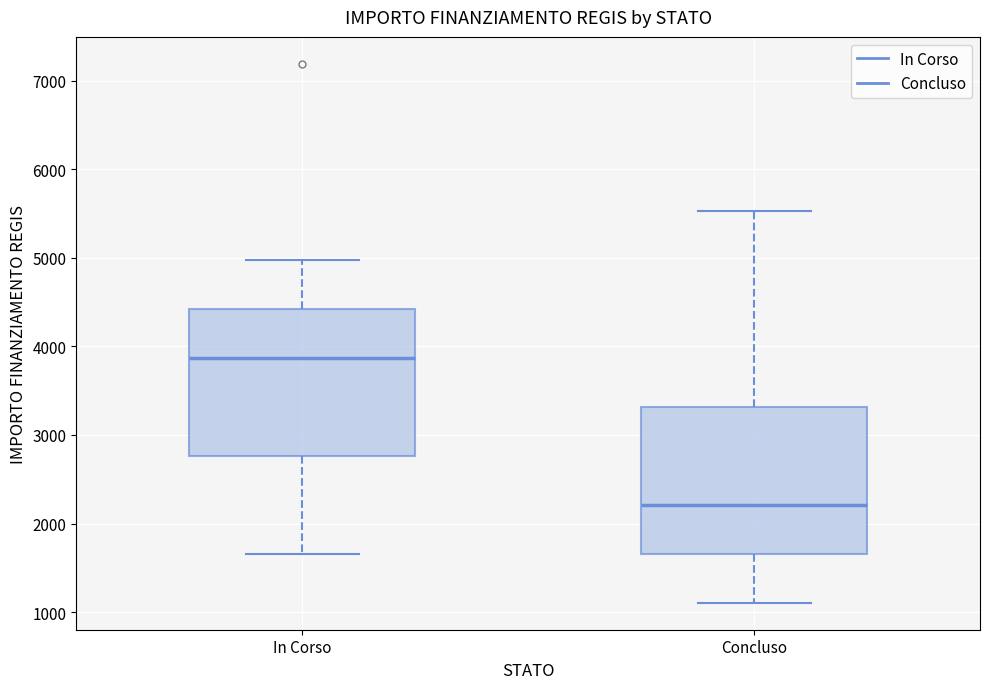

Reading left to right, read every box against the y-axis: the position of its median line, the range the box covers, and the ends of its whiskers. The values are not printed on the chart, so give them approximately, as read against the axis.

In Corso: median 3900, box 2800 to 4400, whiskers 1700 to 5000
Concluso: median 2200, box 1700 to 3300, whiskers 1100 to 5500